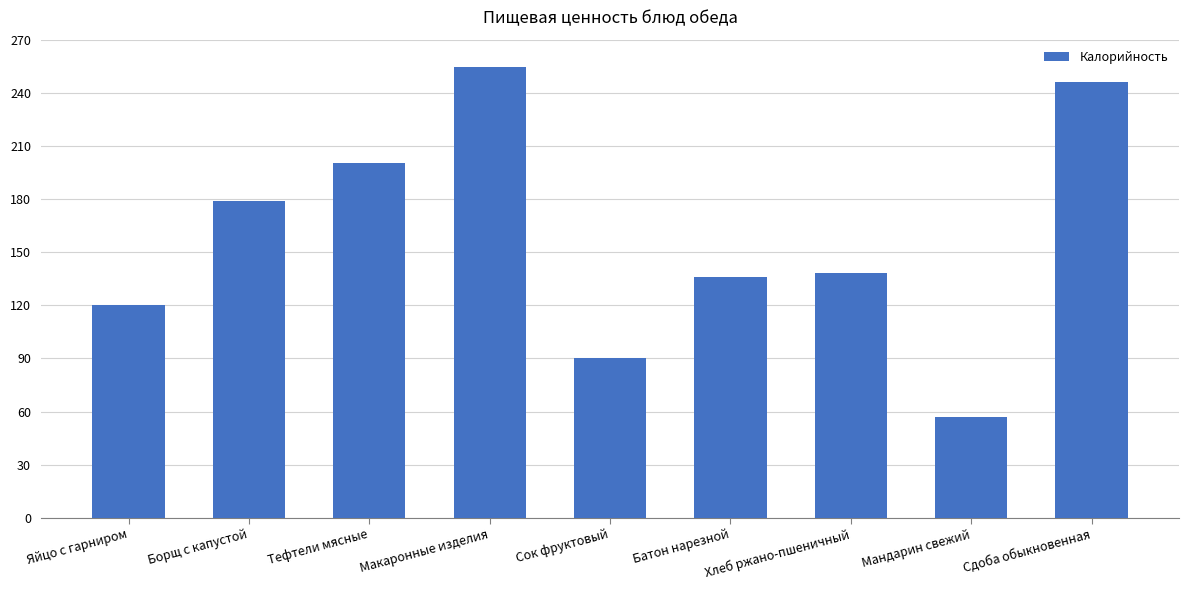

How many bars are there in total?

9